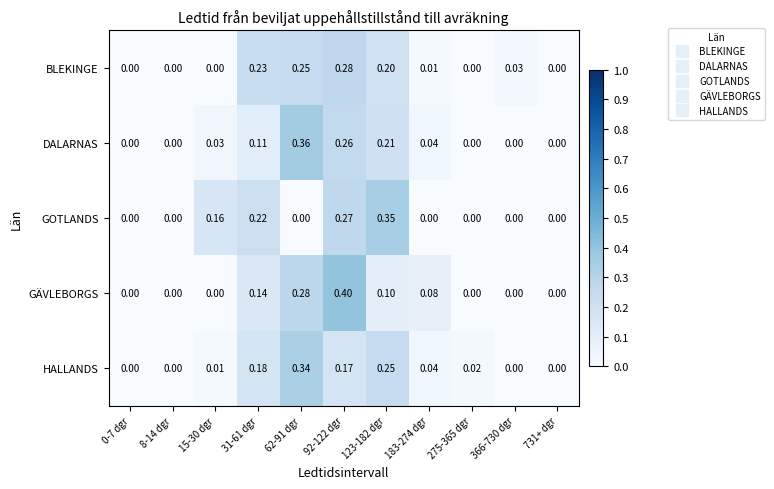

Is the value of DALARNAS at 31-61 dgr greater than the value of GOTLANDS at 366-730 dgr?

Yes